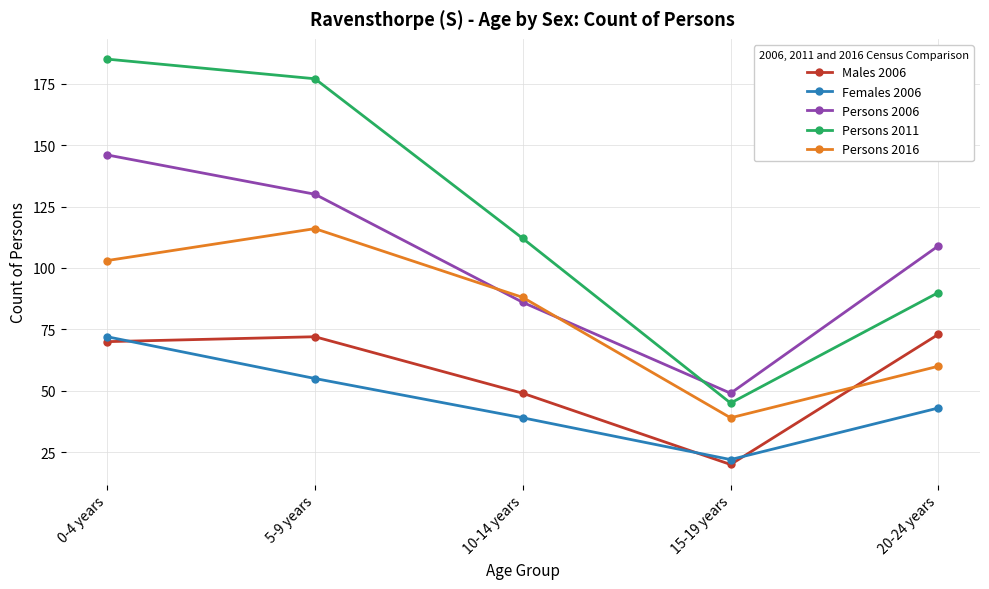

At which label is Males 2006 closest to 46?

10-14 years